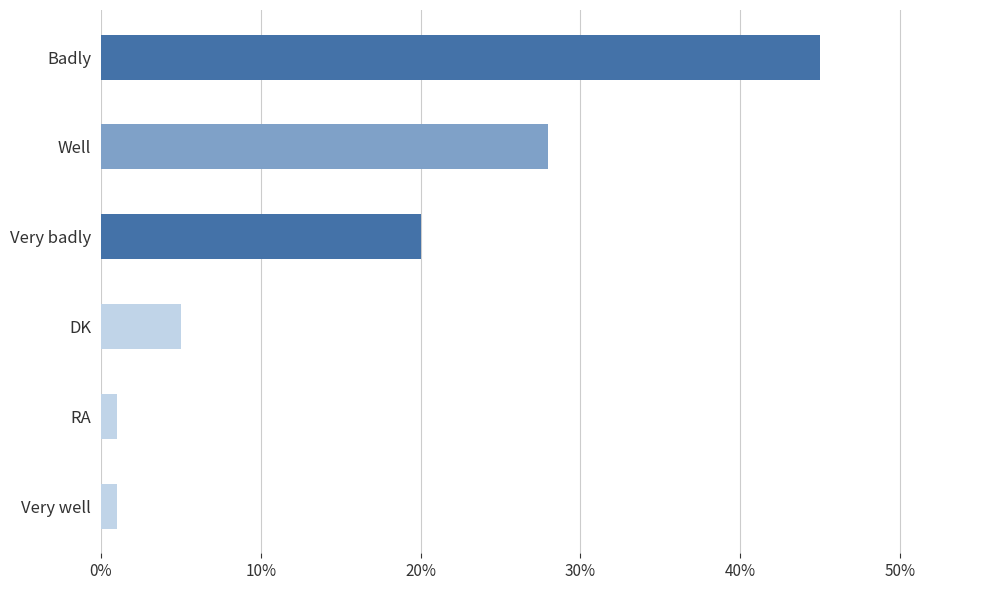

What is the average value?

17